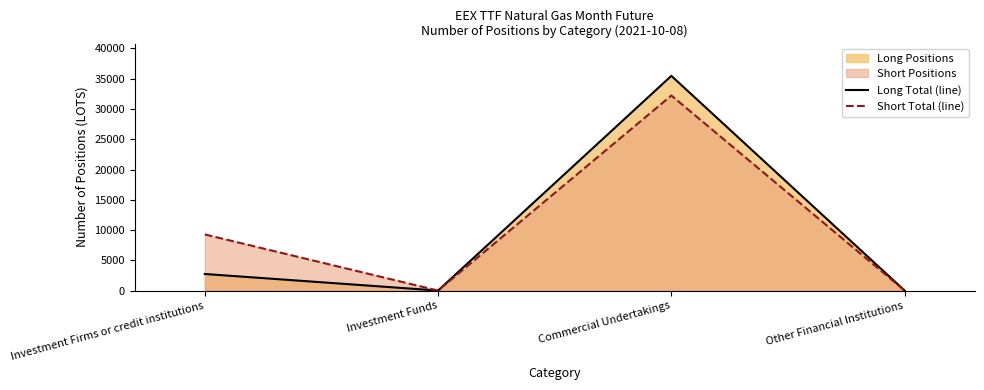

Reading left to right, list all the values displayed in this chart.

Long Total (line): 2738	0	35479	0
Short Total (line): 9277	0	32231	0